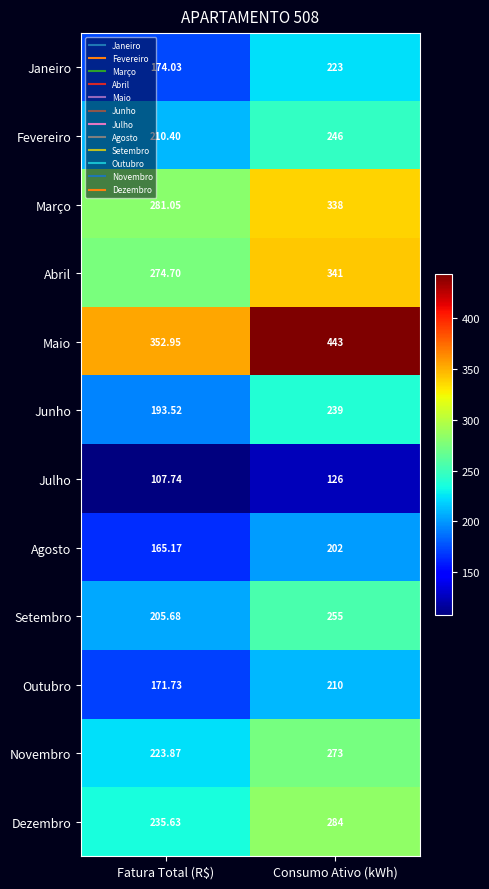

How many series are shown in this chart?

12